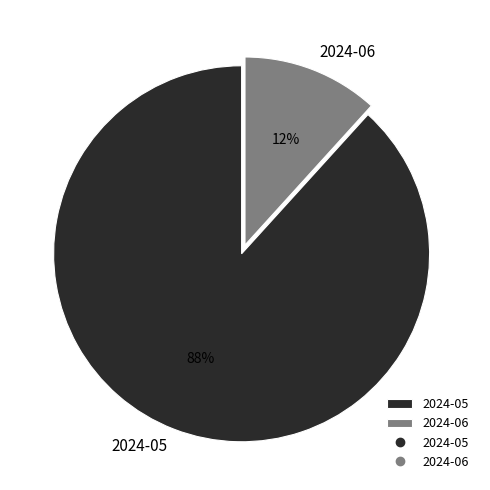

Does 2024-06 account for over 50% of the chart?

No